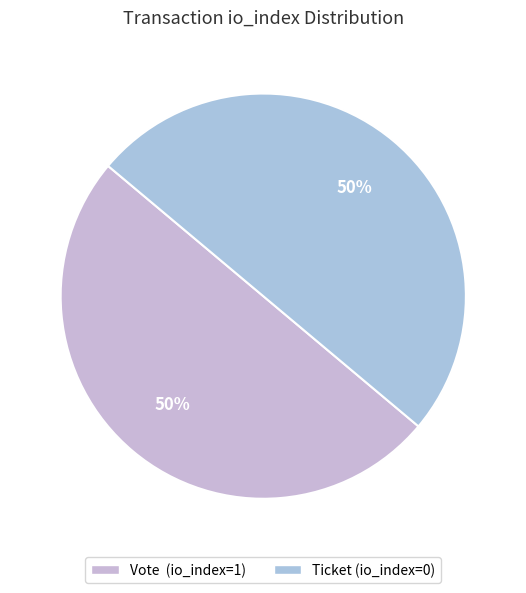

Count the number of slices in the pie.

2